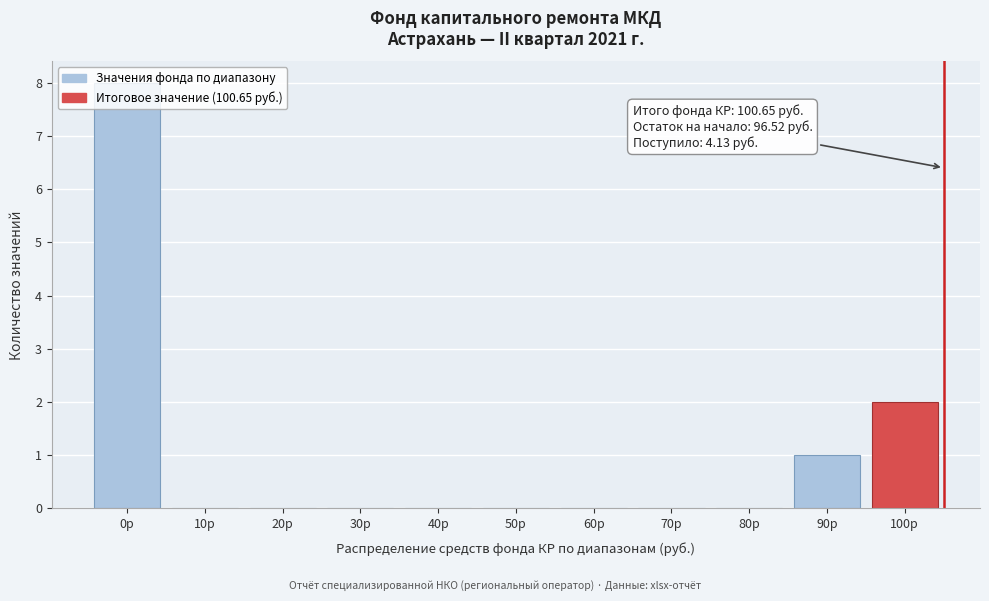

What is the change in value from 20р to 100р?

+2